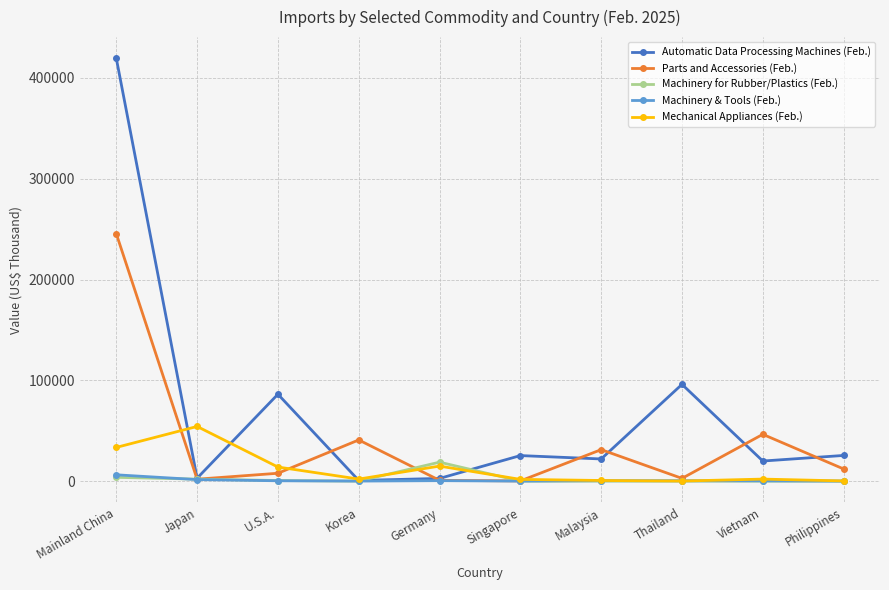

What are all the series names shown in the legend?

Automatic Data Processing Machines (Feb.), Parts and Accessories (Feb.), Machinery for Rubber/Plastics (Feb.), Machinery & Tools (Feb.), Mechanical Appliances (Feb.)